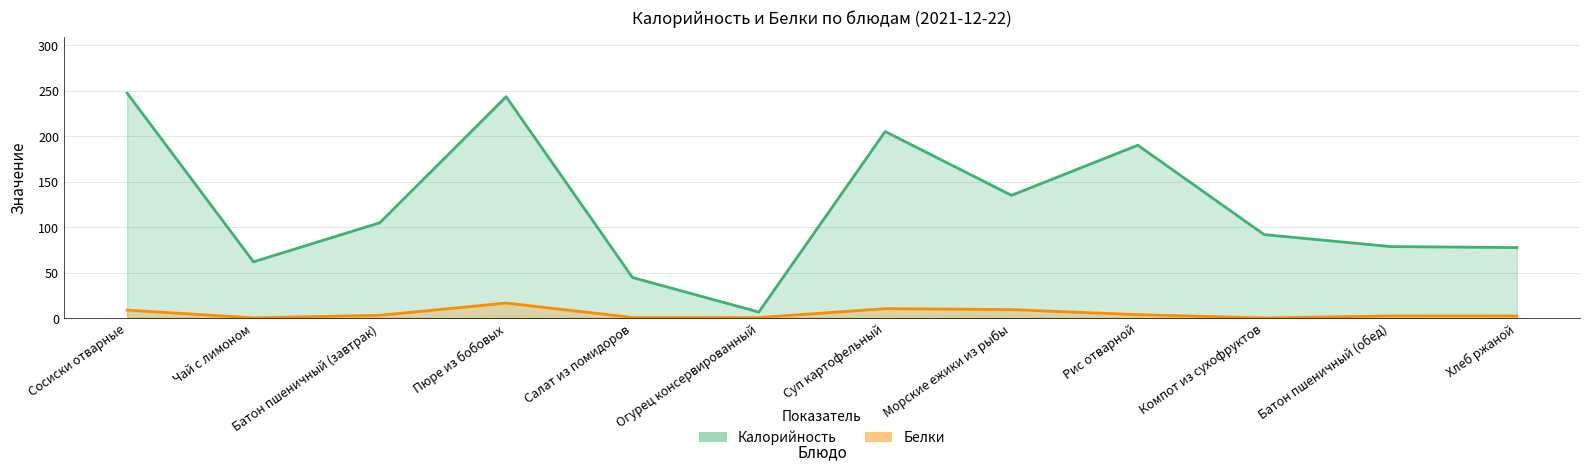

Where is Калорийность nearest to the value 126?

Морские ежики из рыбы